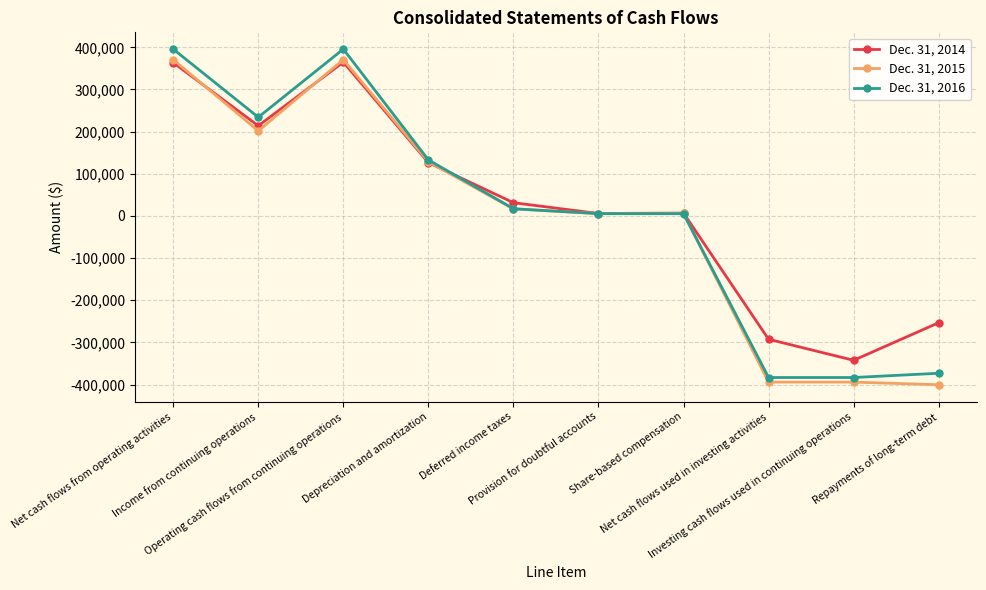

At Net cash flows from operating activities, list the series in order from largest to smallest.

Dec. 31, 2016, Dec. 31, 2015, Dec. 31, 2014